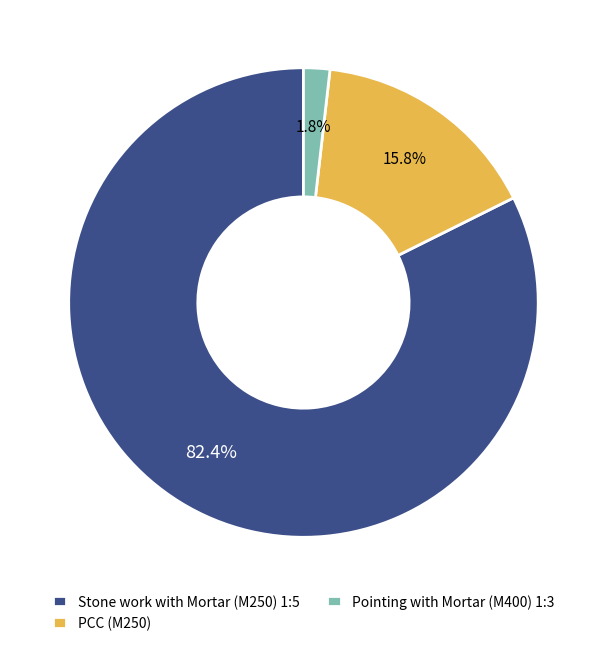

How many slices are in this pie chart?

3